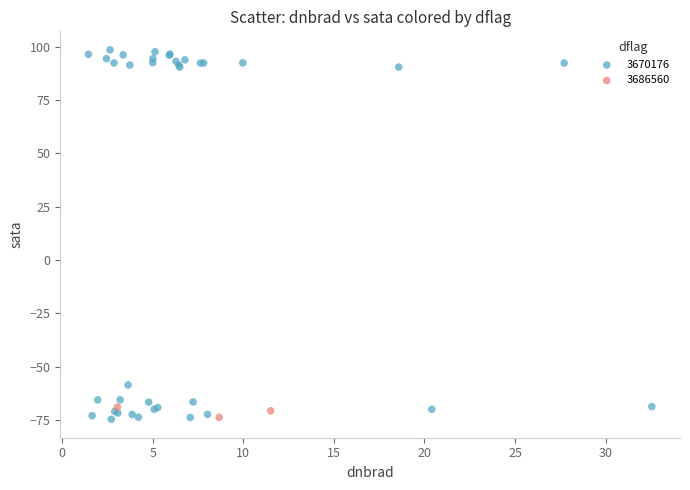

Which series has the widest spread of Y values?

3670176